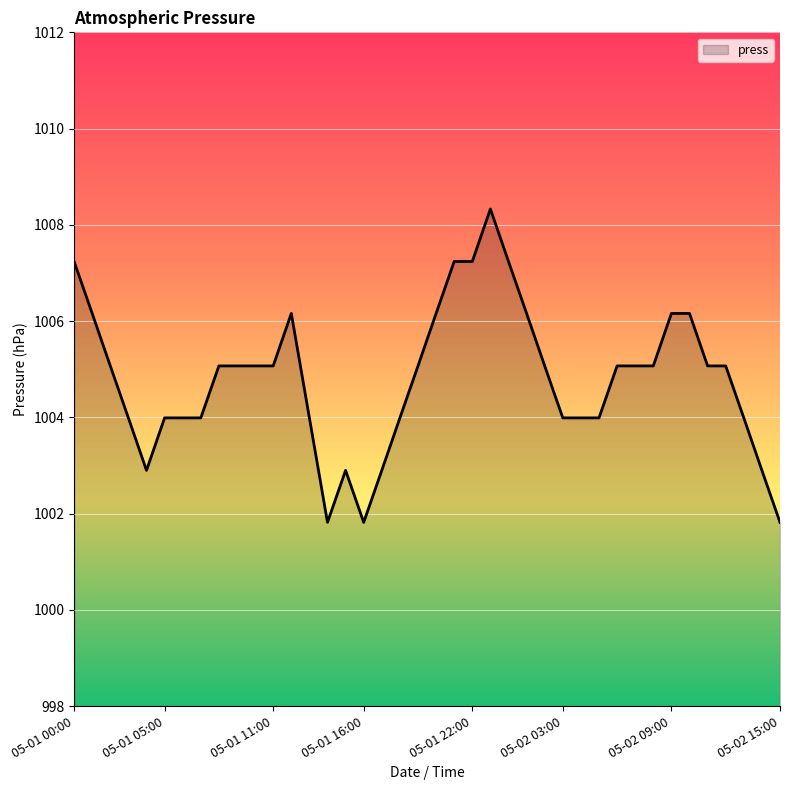

What is the difference between the second highest and second lowest values?

5.4